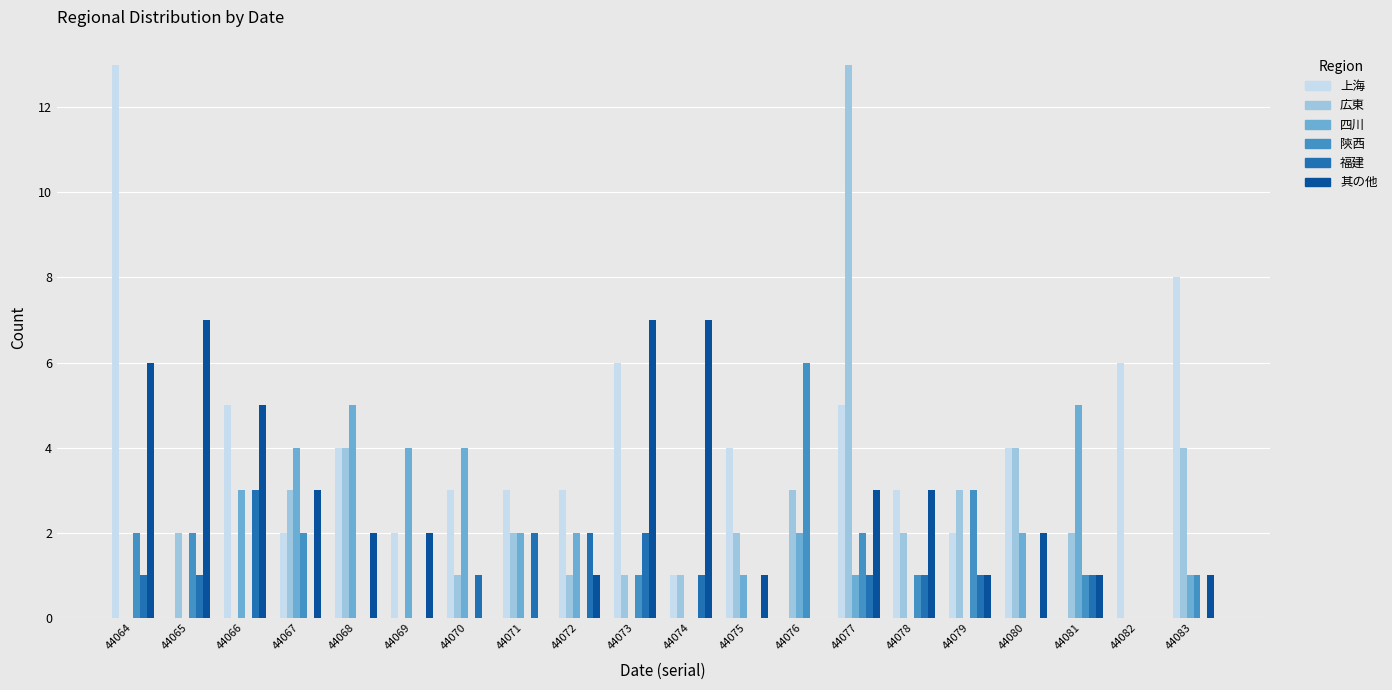

Reading right to left, transcribe all the data shown in this chart.

上海: 8	6	0	4	2	3	5	0	4	1	6	3	3	3	2	4	2	5	0	13
広東: 4	0	2	4	3	2	13	3	2	1	1	1	2	1	0	4	3	0	2	0
四川: 1	0	5	2	0	0	1	2	1	0	0	2	2	4	4	5	4	3	0	0
陝西: 1	0	1	0	3	1	2	6	0	0	1	0	0	0	0	0	2	0	2	2
福建: 0	0	1	0	1	1	1	0	0	1	2	2	2	1	0	0	0	3	1	1
其の他: 1	0	1	2	1	3	3	0	1	7	7	1	0	0	2	2	3	5	7	6